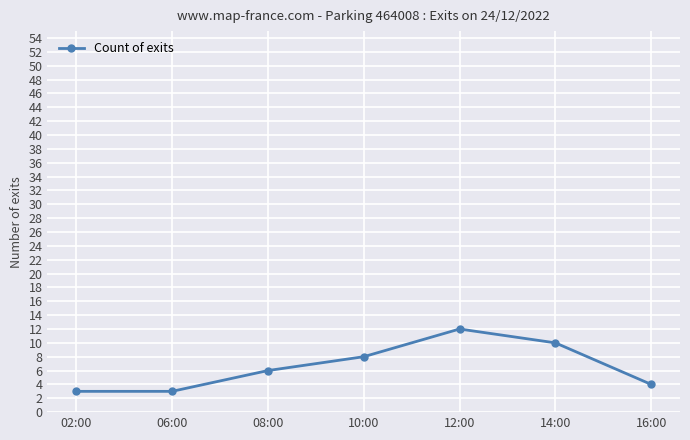

What position from the left is 02:00?

1